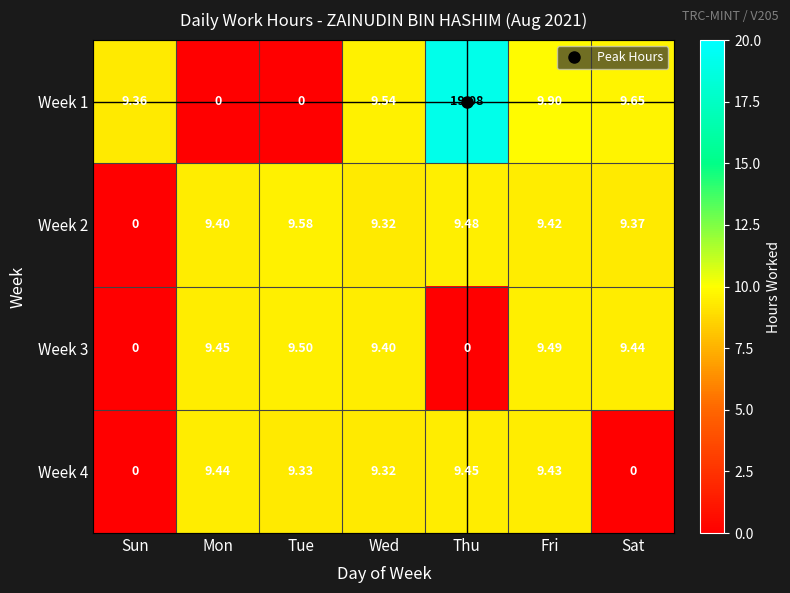

At which category is the sum across all series the highest?

Fri